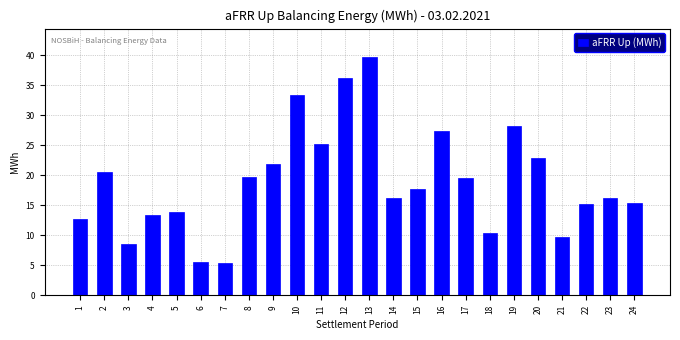

What is the value of the 12th bar from the left?

36.3